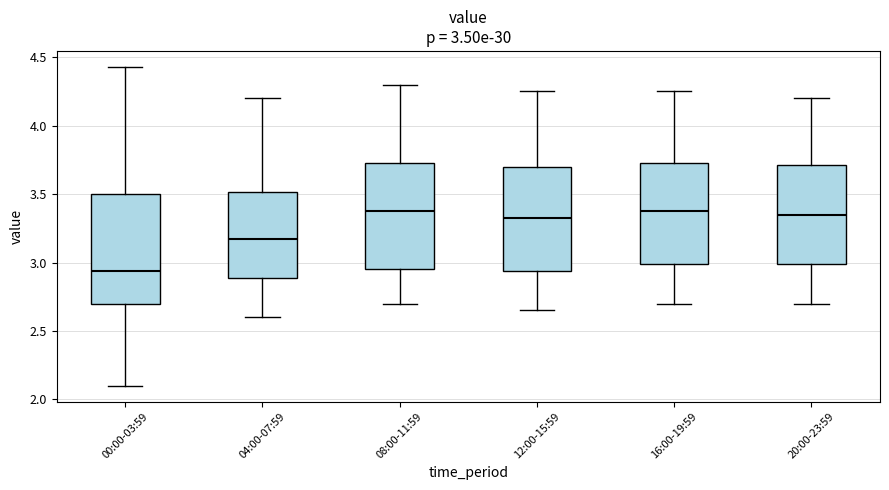

Which box has the lowest median line?

00:00-03:59